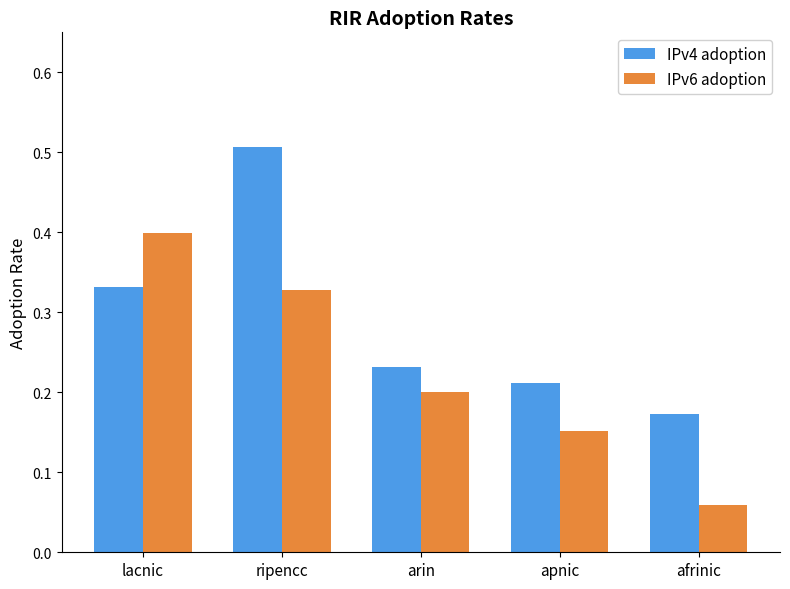

At which label does IPv4 adoption reach its peak?

ripencc